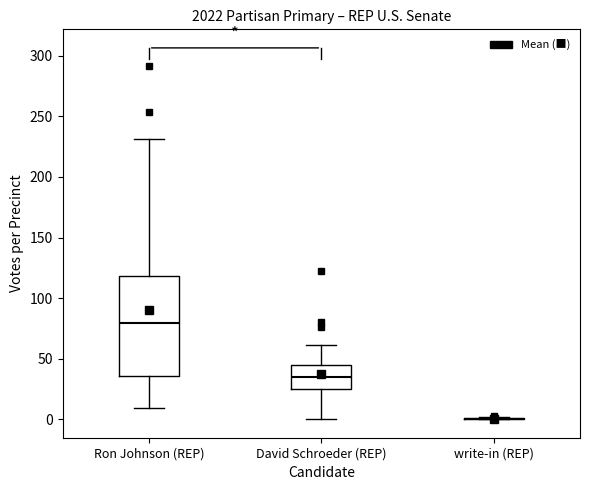

Which box is the tallest, from its lower edge to its upper edge?

Ron Johnson (REP)